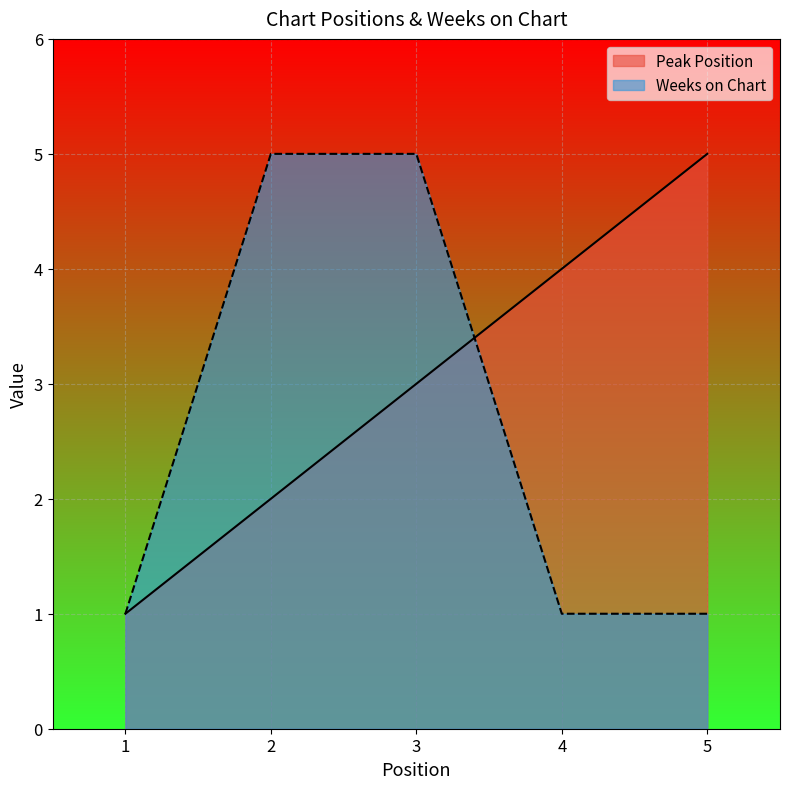

List the labels in order of Peak Position value, smallest first.

1, 2, 3, 4, 5